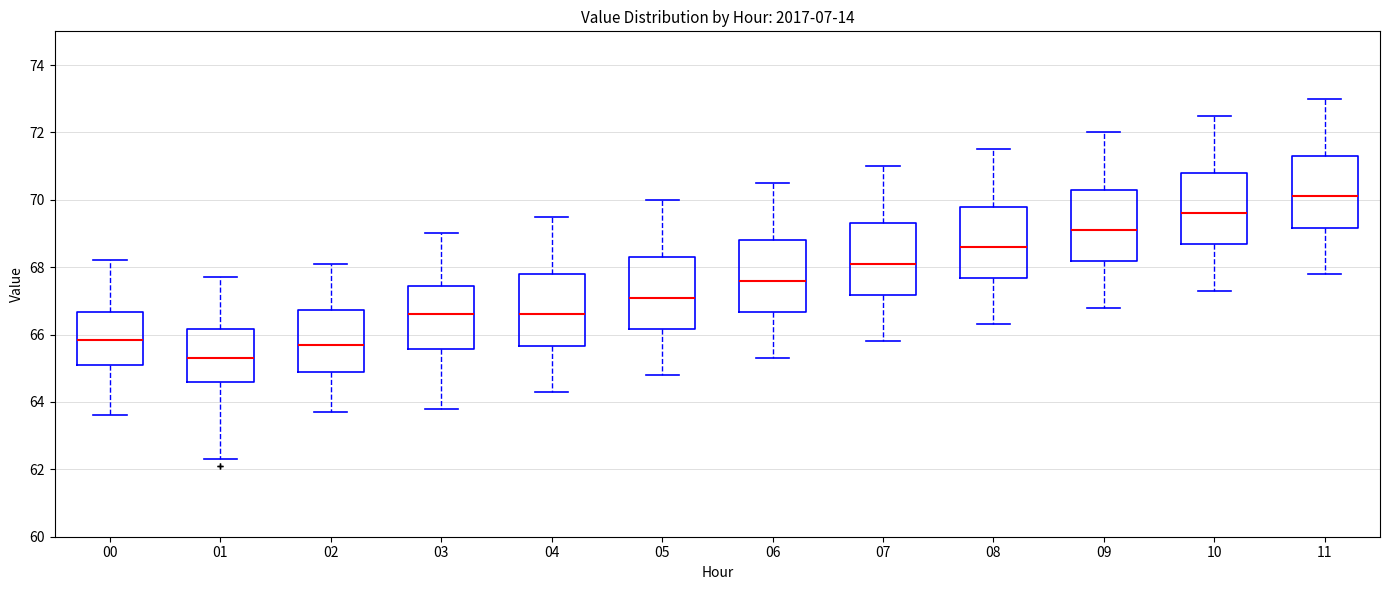

Which box has the highest median line?

11